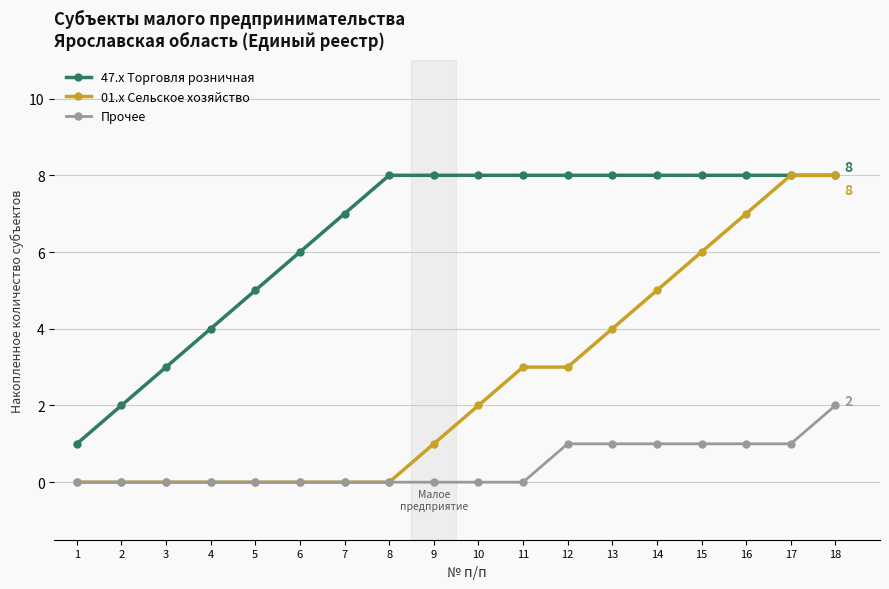

True or false: 47.x Торговля розничная and Прочее intersect in this chart.

False